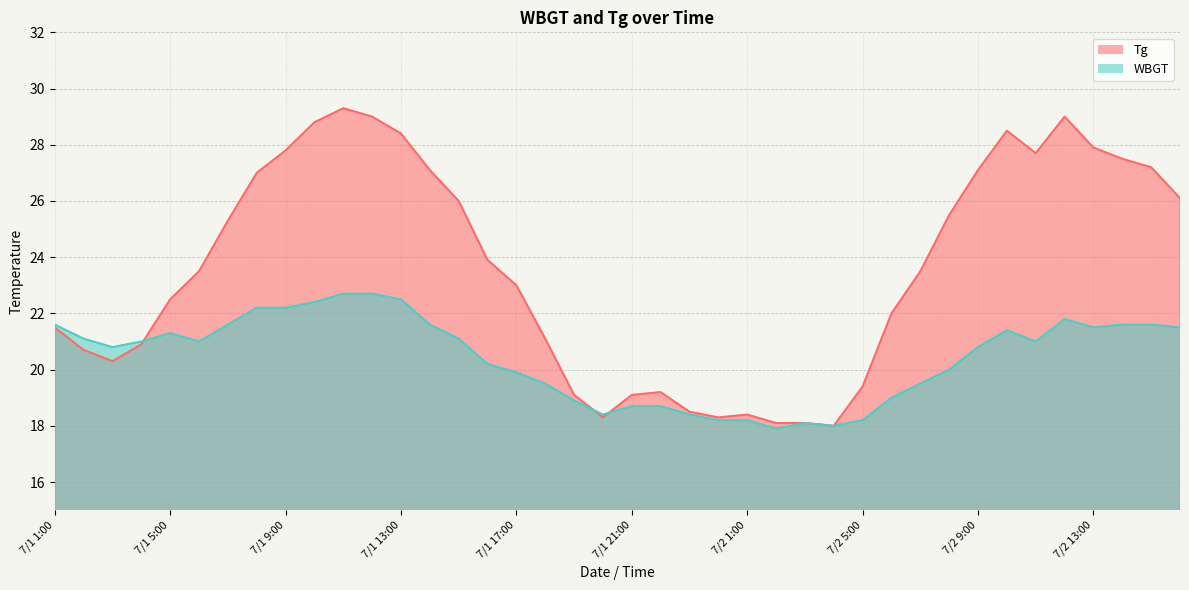

The value of WBGT at 7/2 9:00 is 20.8. True or false?

True